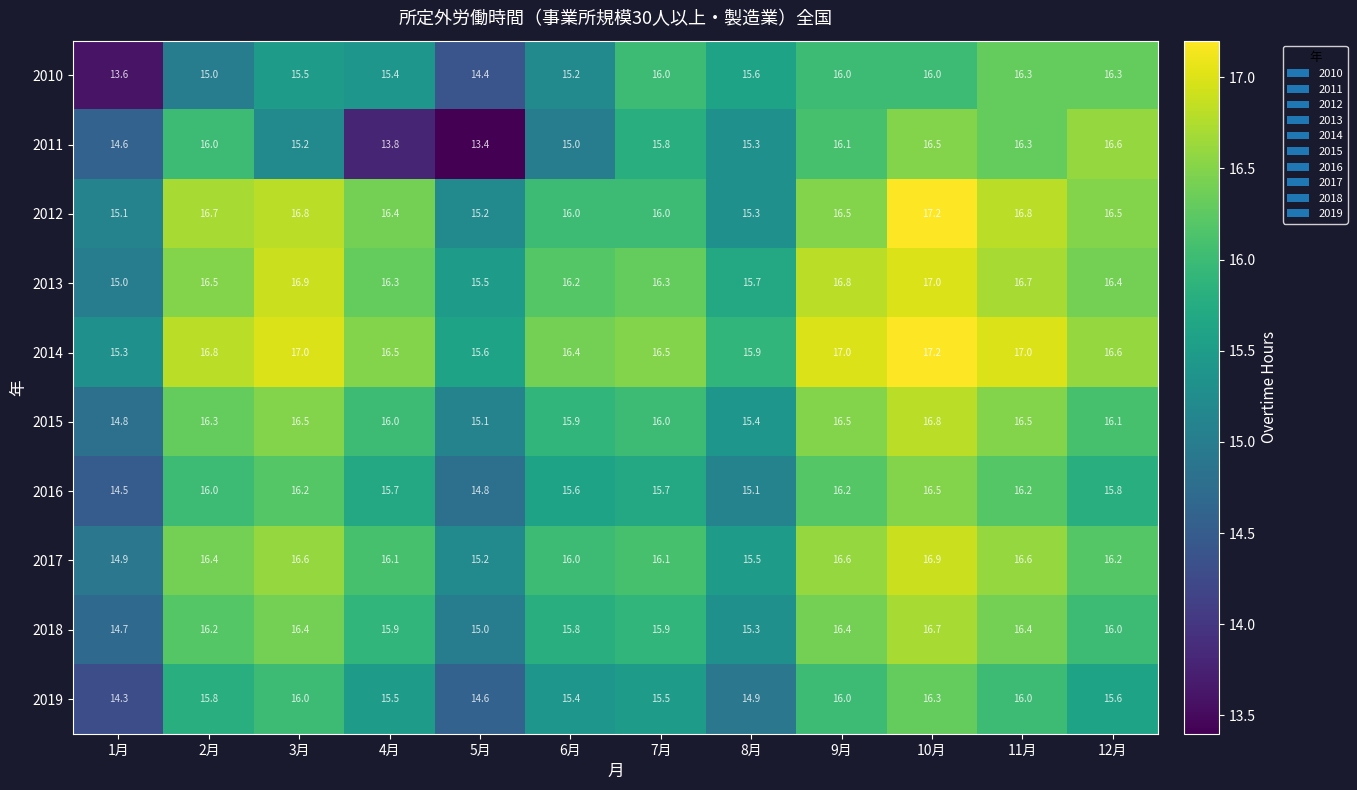

How many data points does each series have?

12